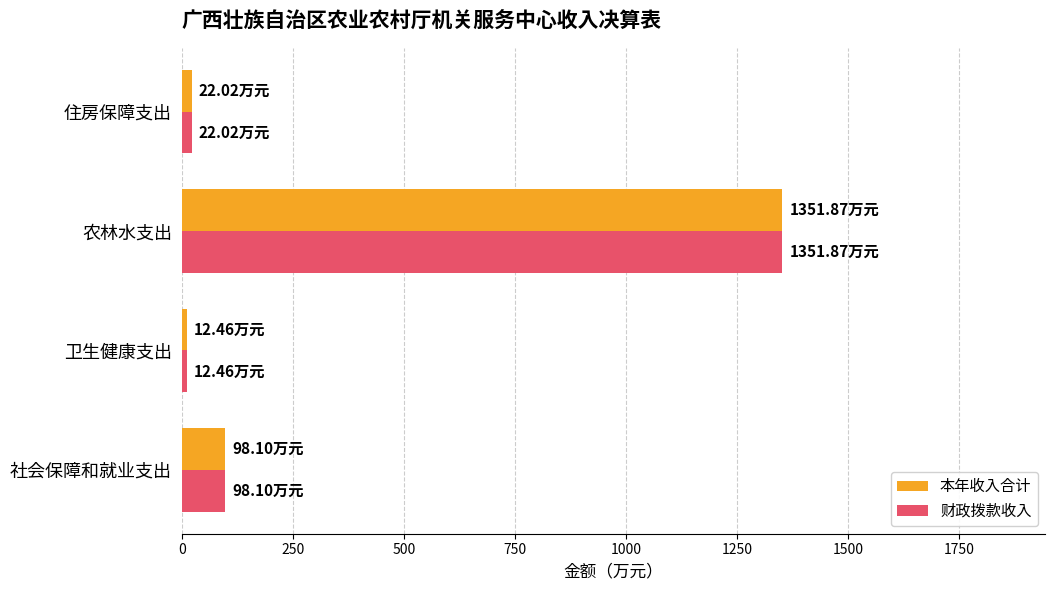

Where is 本年收入合计 nearest to the value 682?

社会保障和就业支出